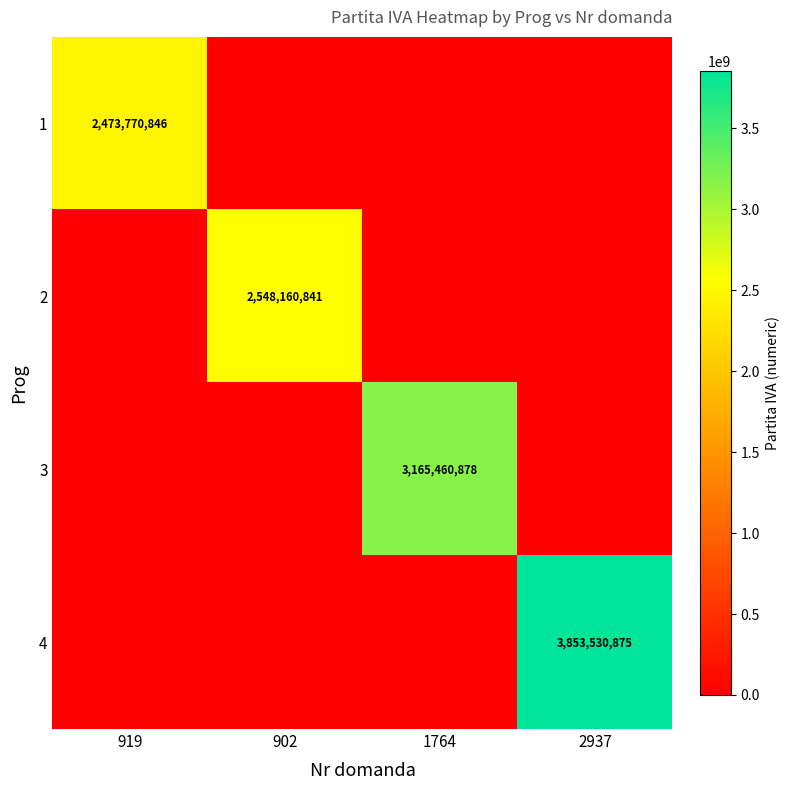

What is the difference between the highest and lowest values at 902?

2548160841